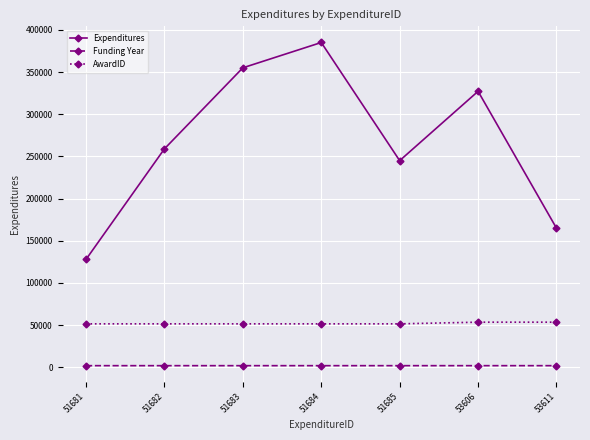

What is the spread (max minus min) of values at 53606?

325129